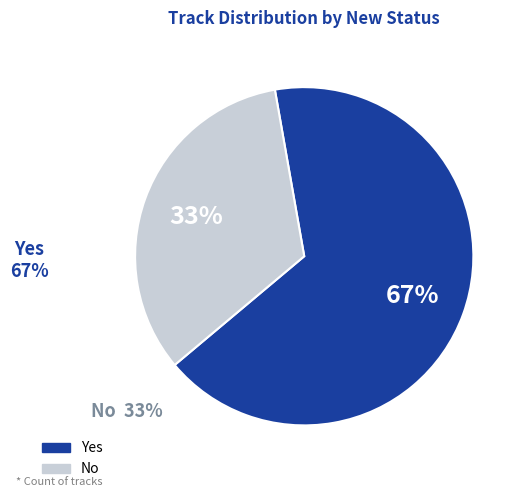

Count the number of slices in the pie.

2